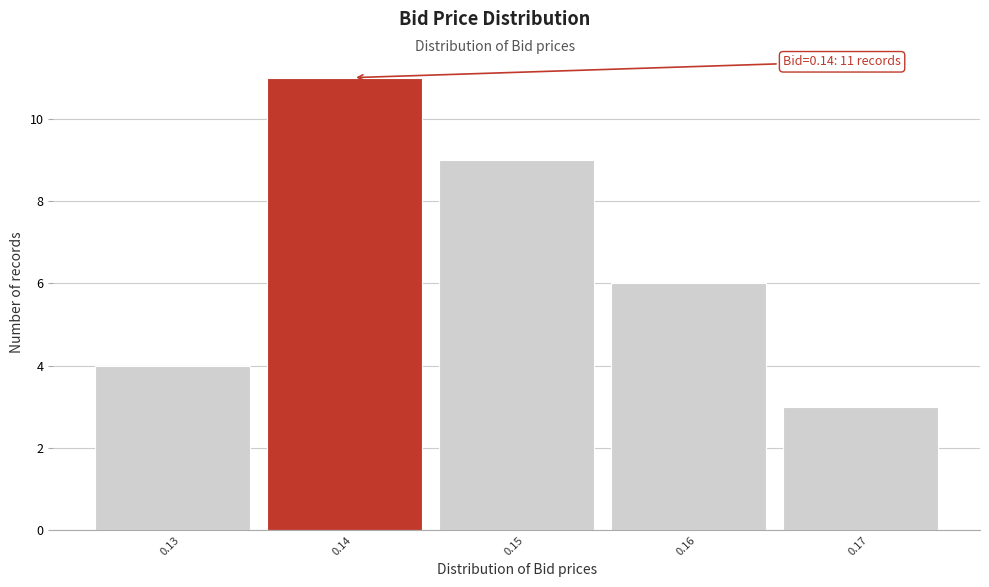

Which range on the x-axis has the tallest bar?

0.135 to 0.145